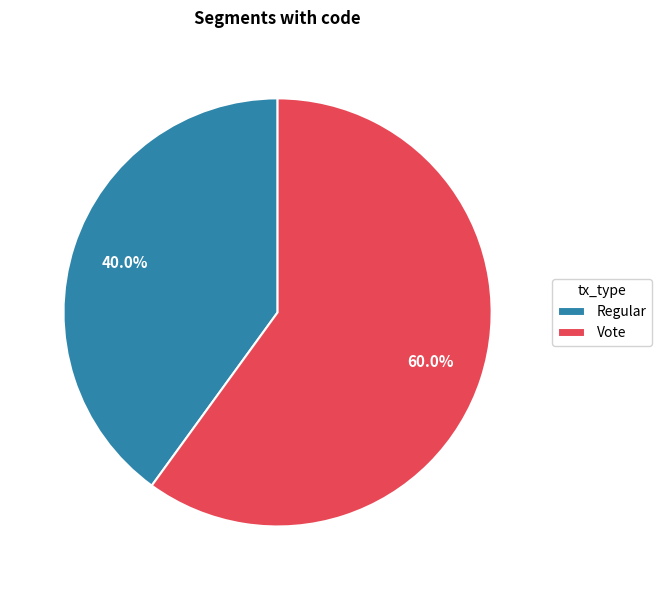

Count the number of slices in the pie.

2